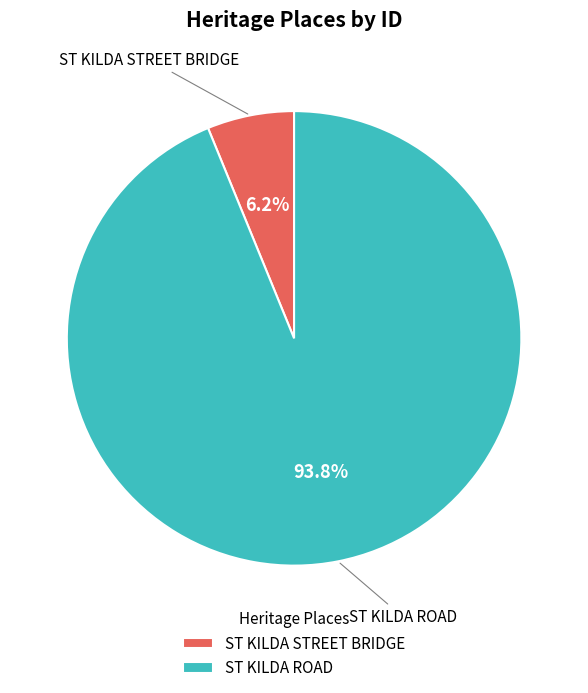

Does ST KILDA STREET BRIDGE account for over 50% of the chart?

No